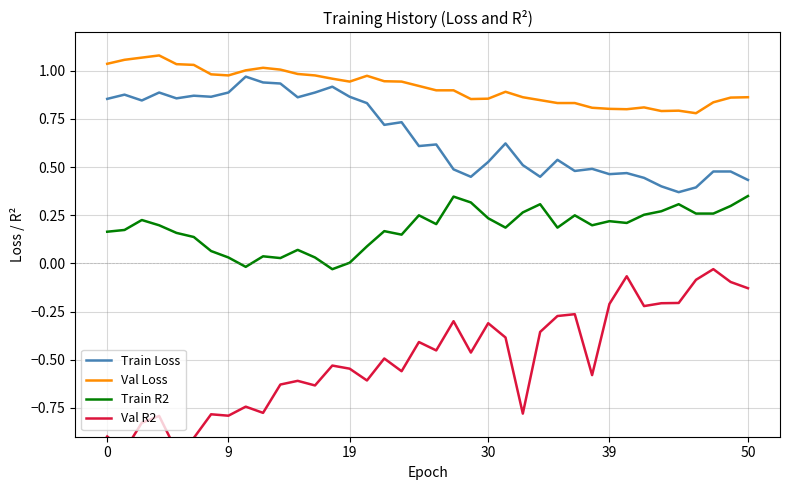

The Train R2 series shows 0.1 at 0. True or false?

False